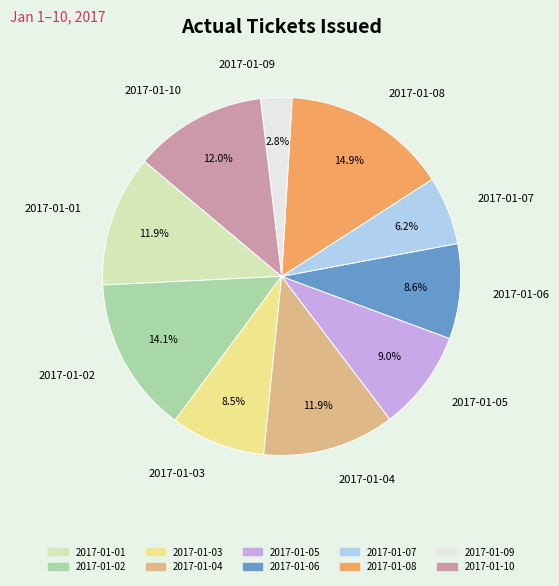

Does any single category account for the majority?

No